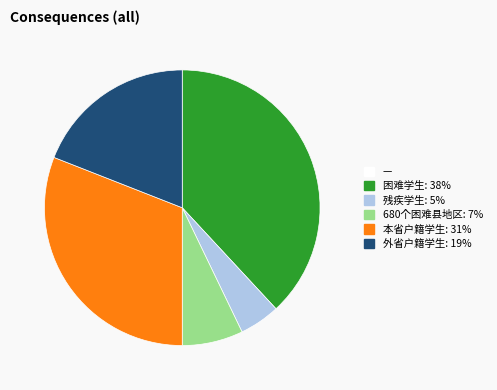

Is there a majority slice in this chart?

No